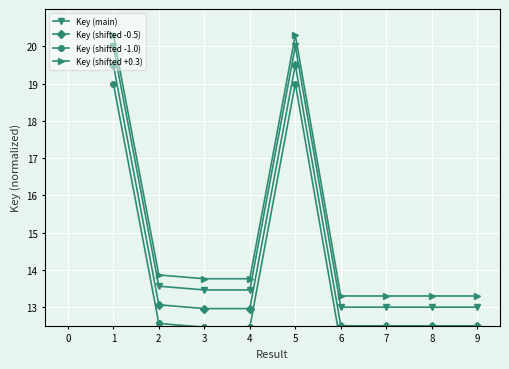

How many interior local valleys does the Key (shifted +0.3) series have?

2